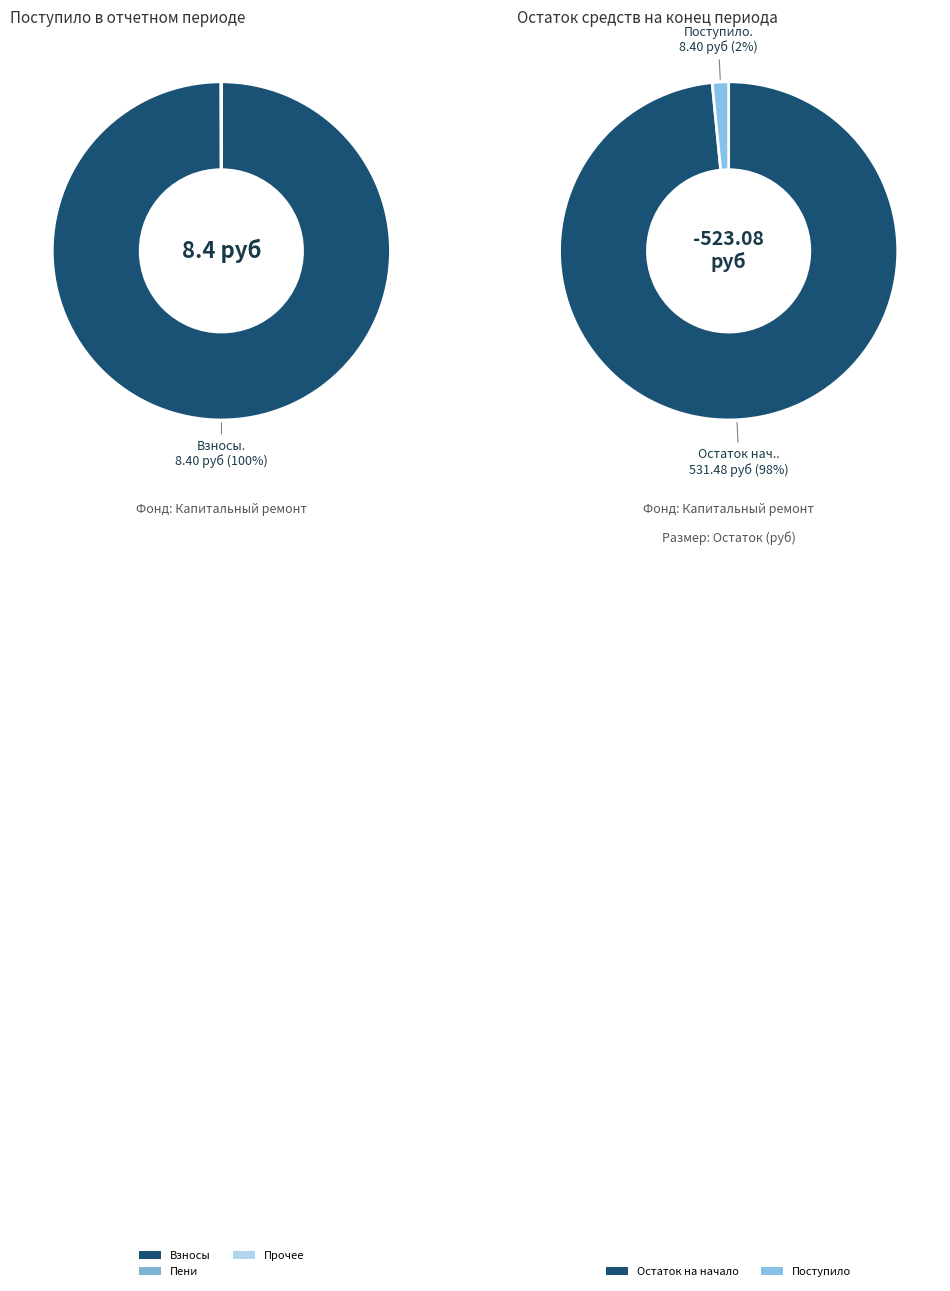

Count the number of slices in the pie.

3